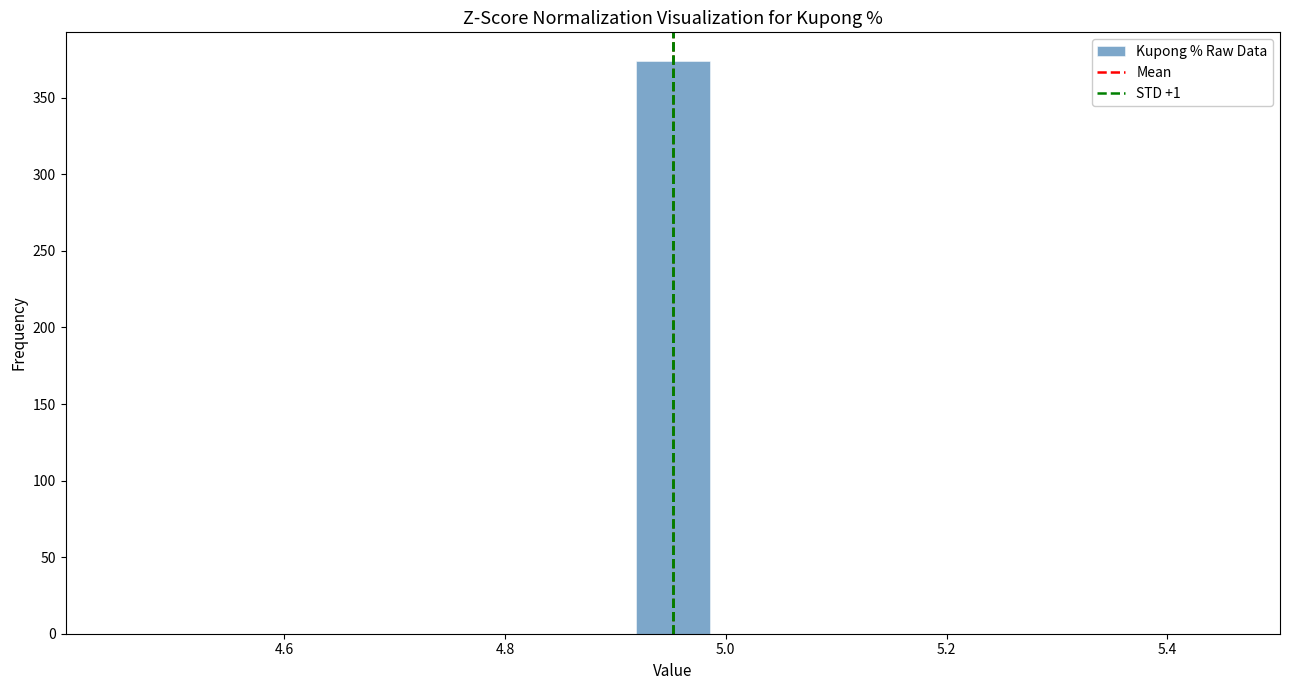

Read against the x-axis, roughly where is the centre of the tallest bar?

4.96